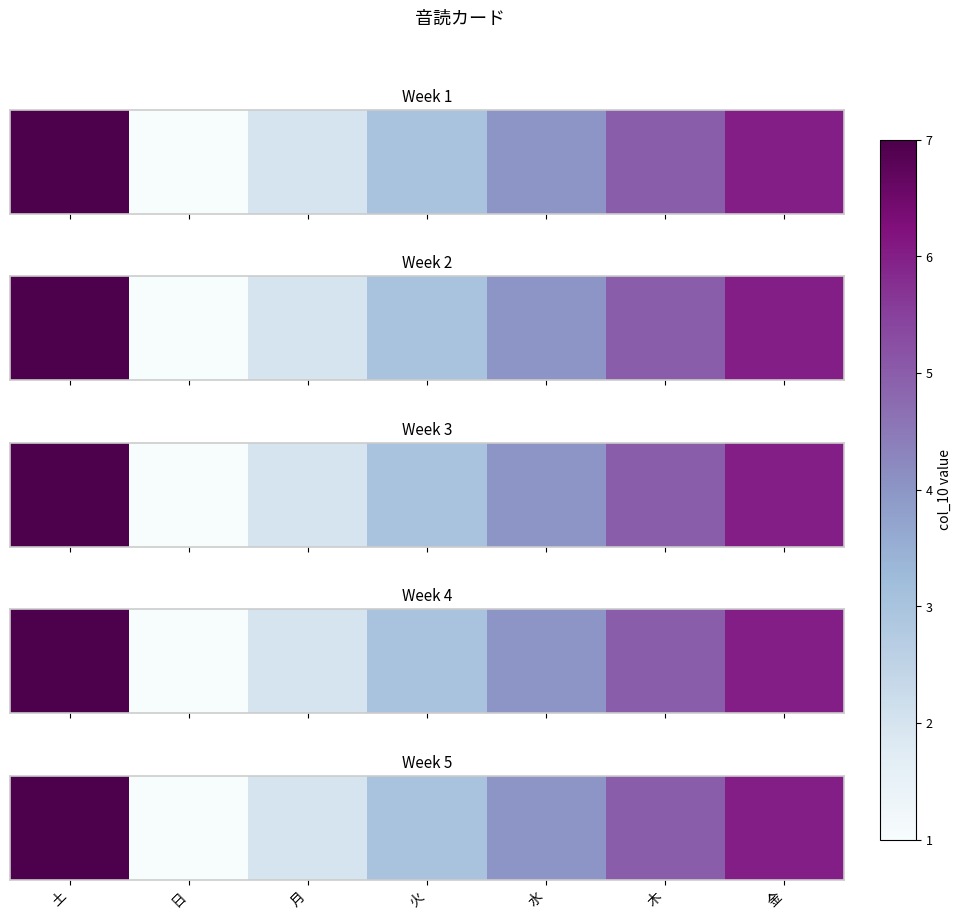

What is the difference between the maximum and minimum values?

6